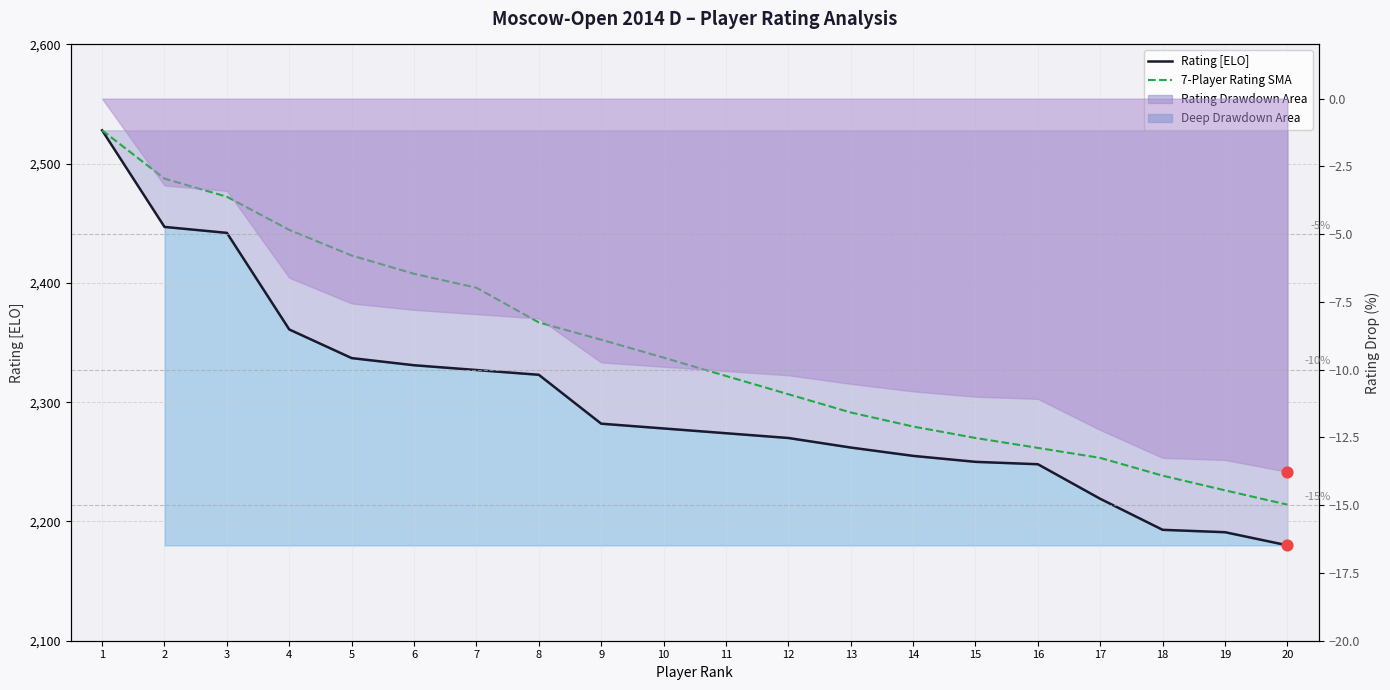

Which series contains the highest Y value?

Rating [ELO]